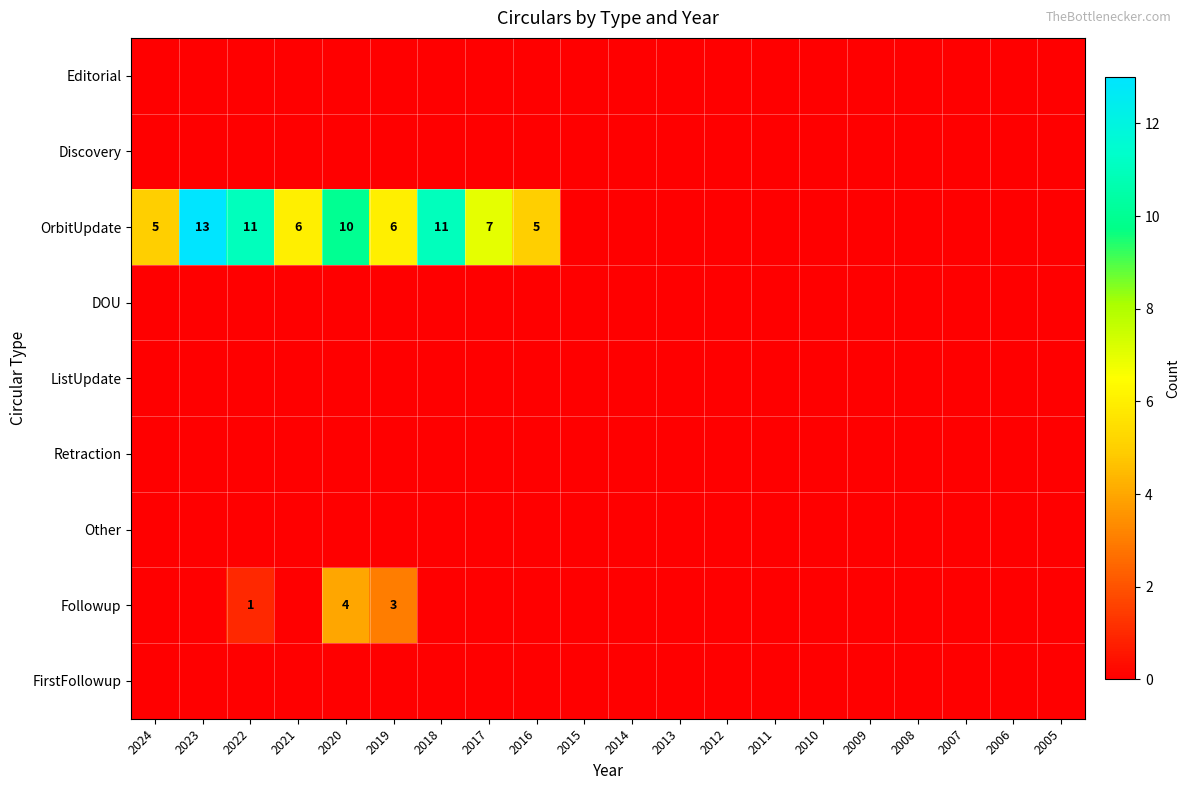

What is the sum of the OrbitUpdate values at 2017 and 2023?

20